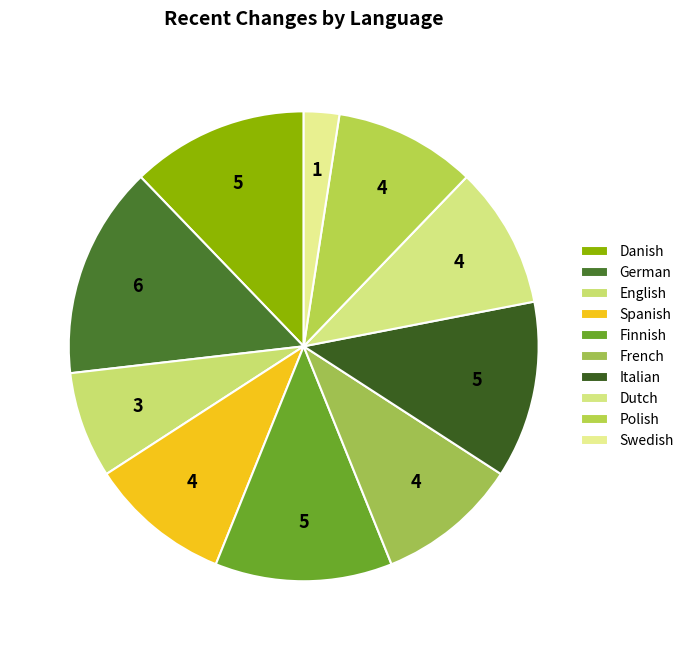

Which category has the biggest portion of the pie?

German